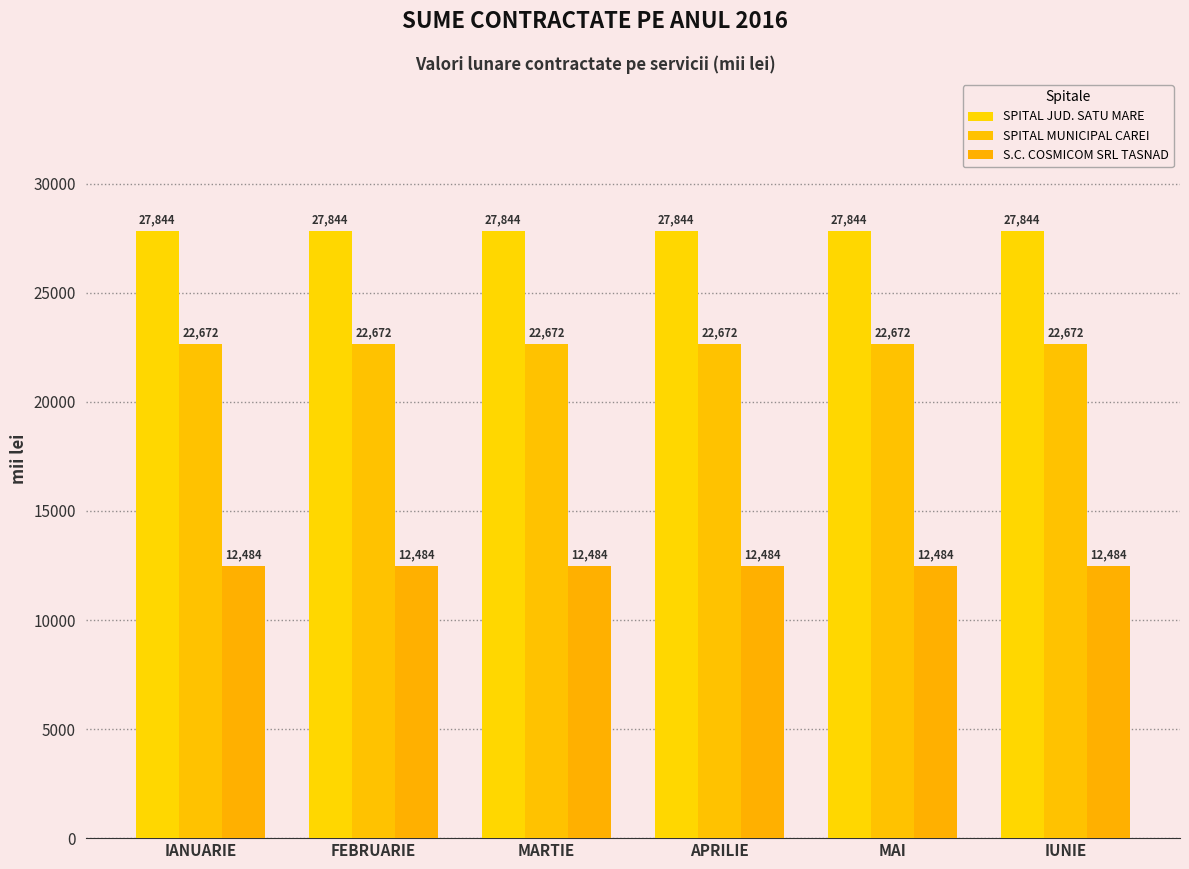

At which category is the sum across all series the highest?

IANUARIE